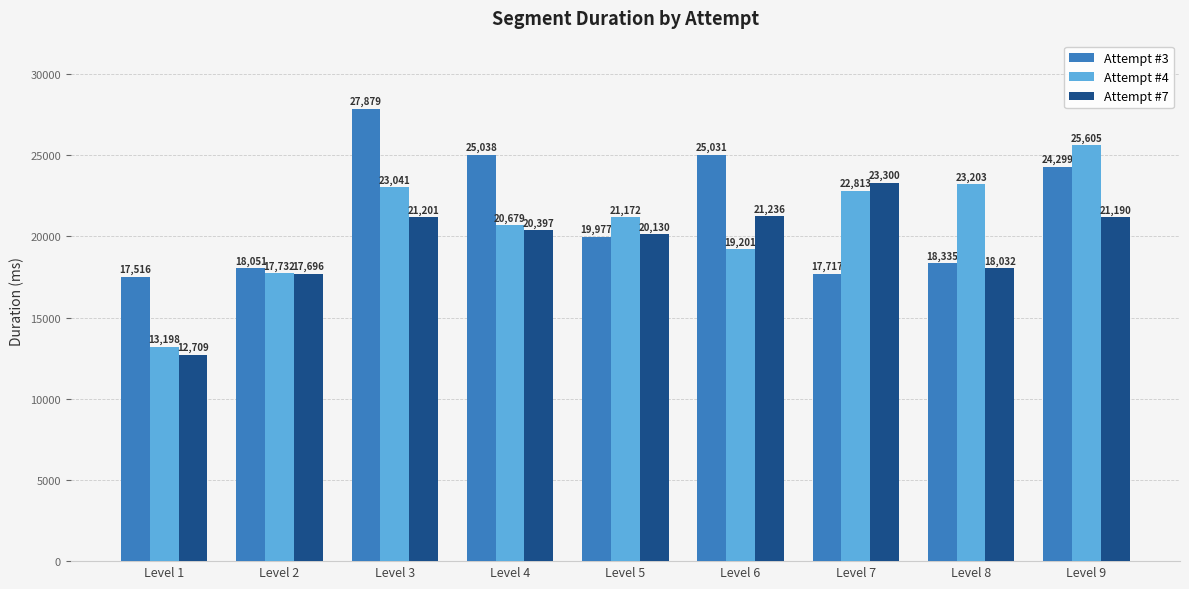

Reading right to left, transcribe all the data shown in this chart.

Attempt #3: 24299	18335	17717	25031	19977	25038	27879	18051	17516
Attempt #4: 25605	23203	22813	19201	21172	20679	23041	17732	13198
Attempt #7: 21190	18032	23300	21236	20130	20397	21201	17696	12709